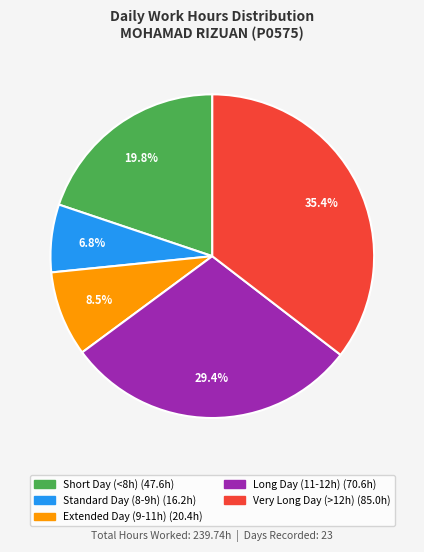

Is there any slice that represents more than half of the pie?

No